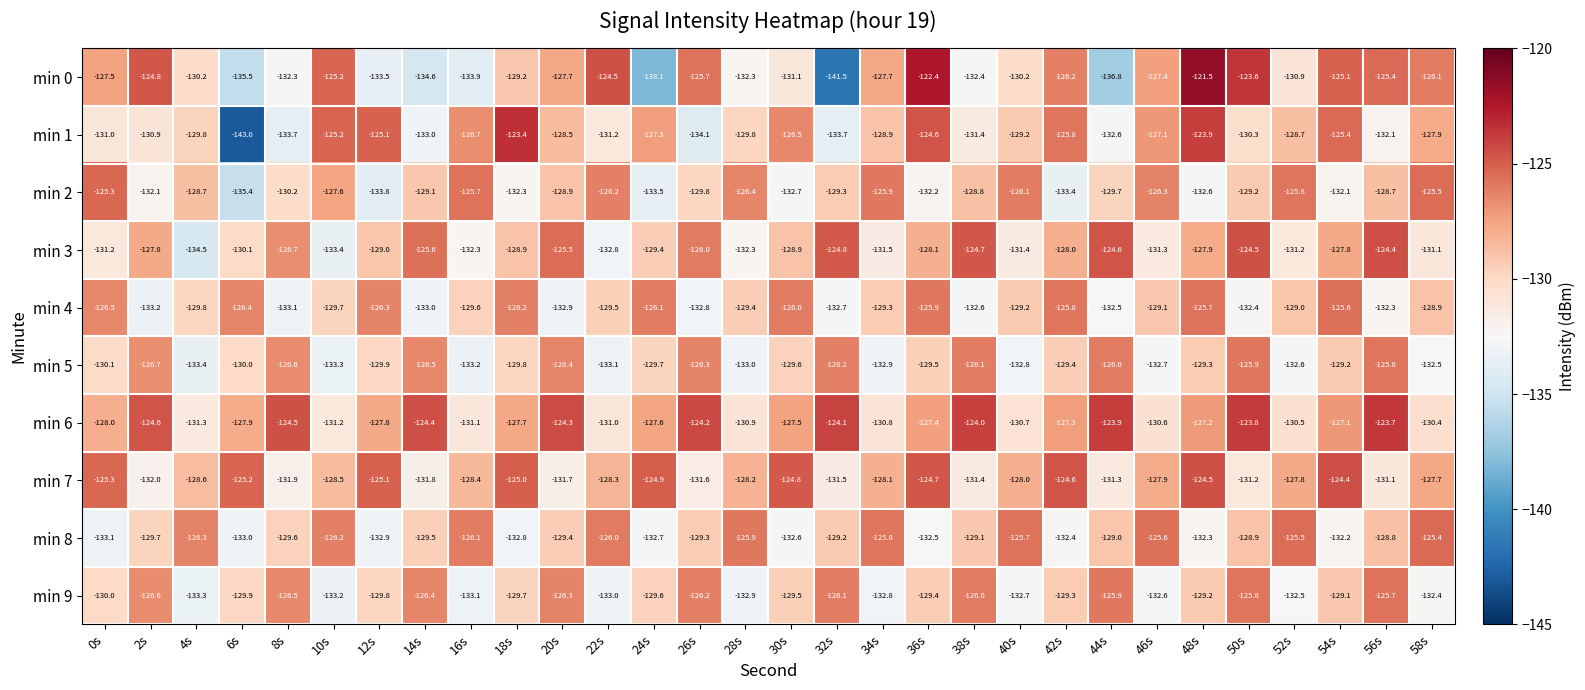

Rank the series at 26s from lowest to highest value.

min 1, min 4, min 7, min 2, min 8, min 5, min 9, min 3, min 0, min 6